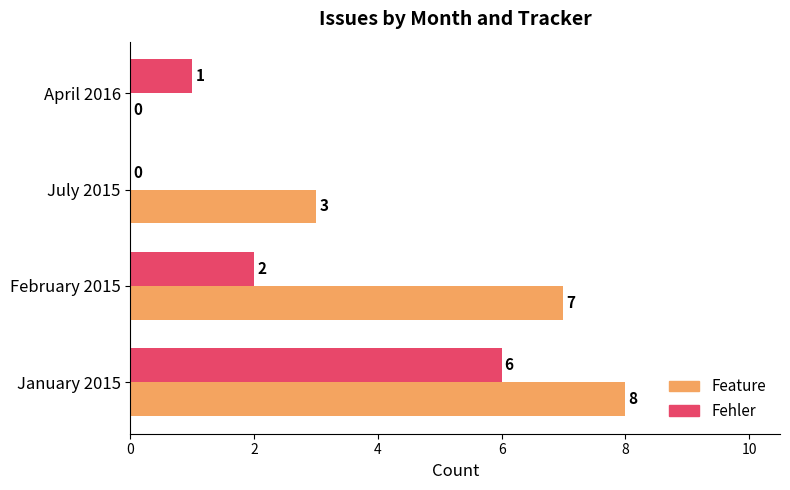

The value of Feature at February 2015 is 11. True or false?

False